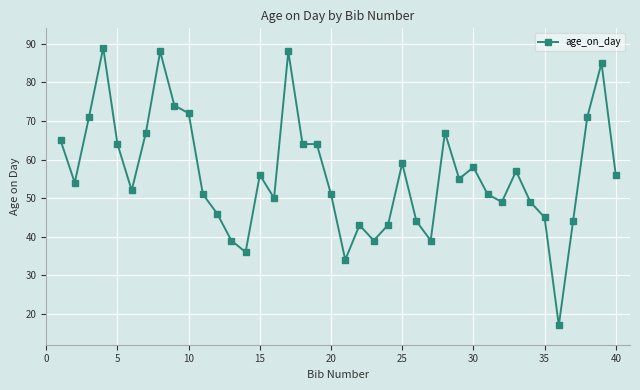

True or false: there are more than 2 points higher than both neighbors.

True